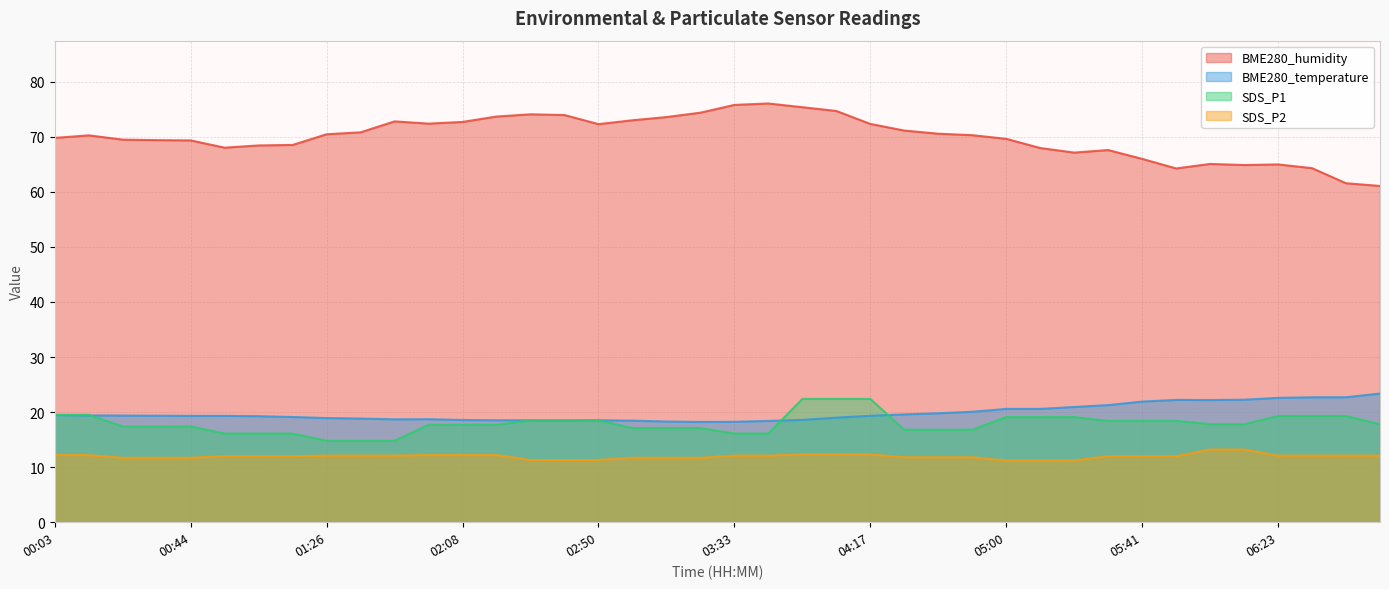

Which label corresponds to the smallest value in the chart?

05:00